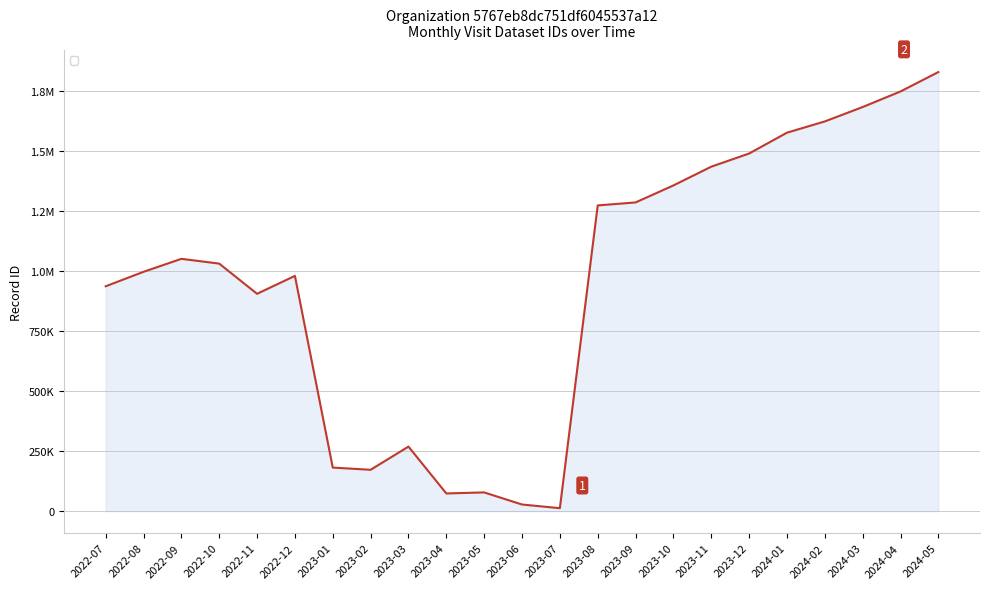

Where is the first local maximum?

2022-09